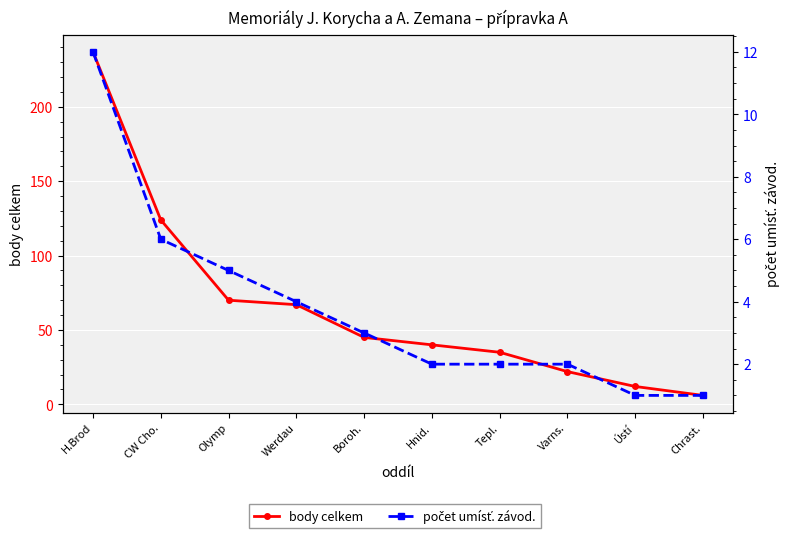

At which label is body celkem closest to 121?

CW Cho.